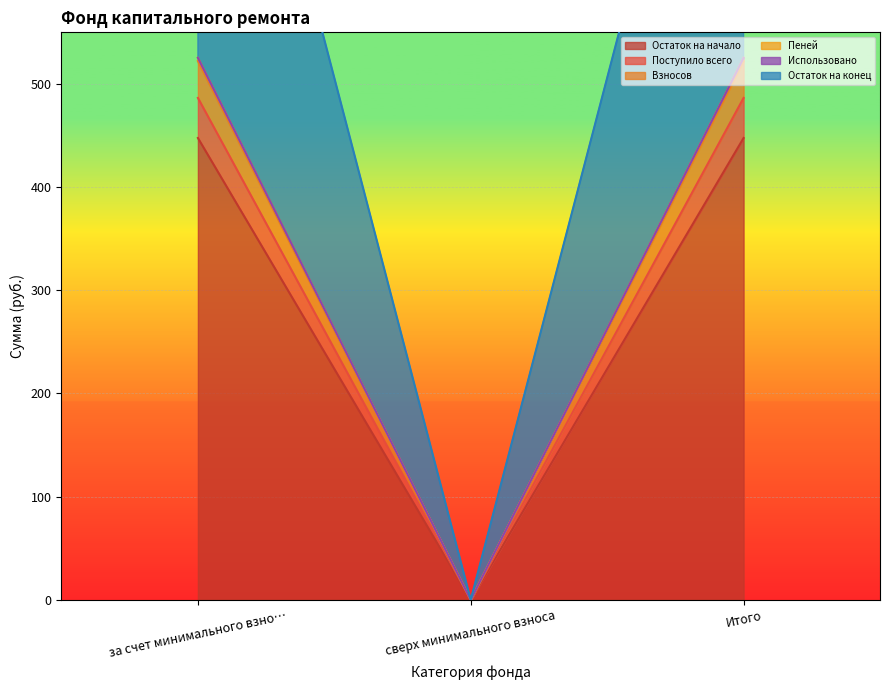

Which series has the largest total across all categories?

Остаток на конец